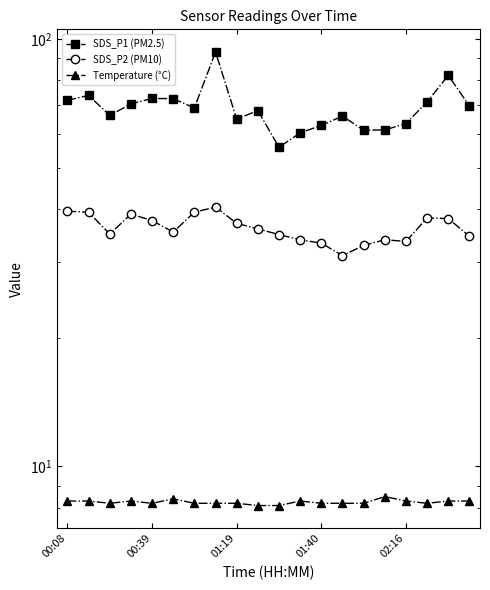

At which category does the chart reach its peak across all series?

7